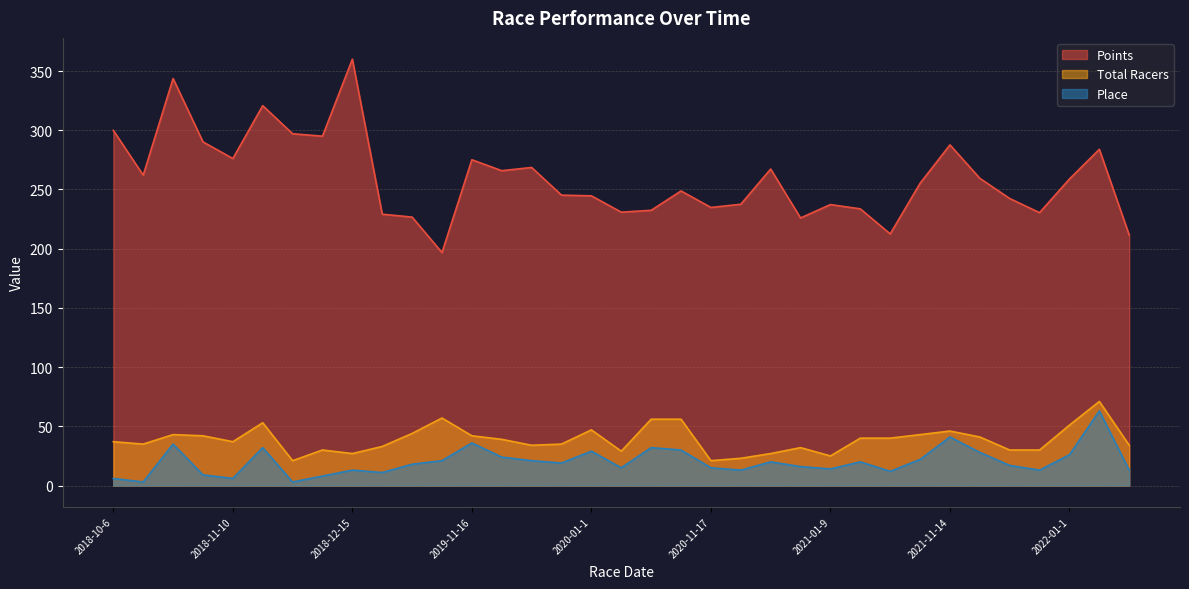

Is the value of Place at 2018-11-17 greater than the value of Total Racers at 2019-11-30?

No